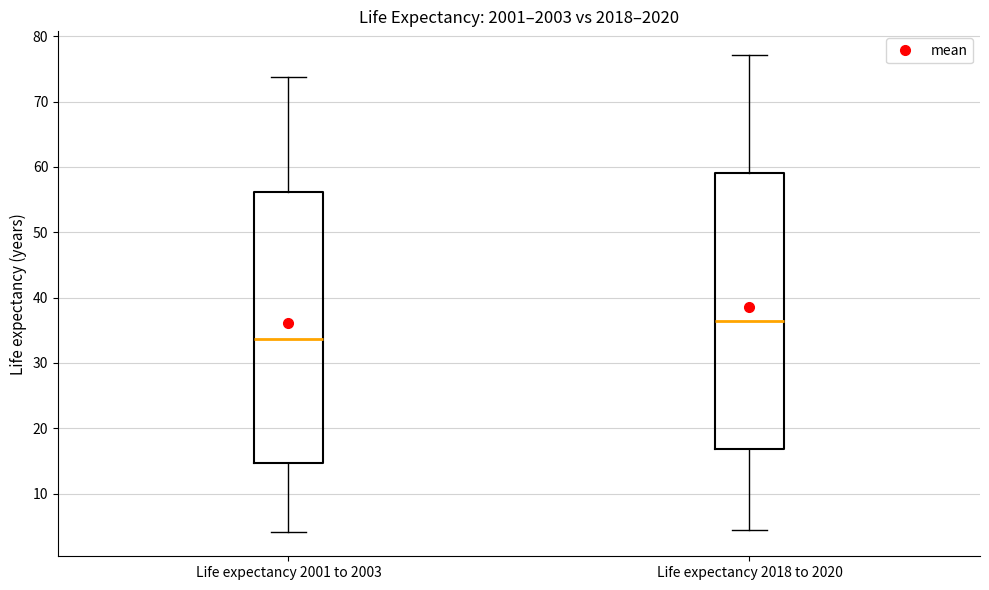

Reading left to right, read every box against the y-axis: the position of its median line, the range the box covers, and the ends of its whiskers. The values are not printed on the chart, so give them approximately, as read against the axis.

Life expectancy 2001 to 2003: median 34, box 15 to 56, whiskers 4 to 74
Life expectancy 2018 to 2020: median 36, box 17 to 59, whiskers 4 to 77